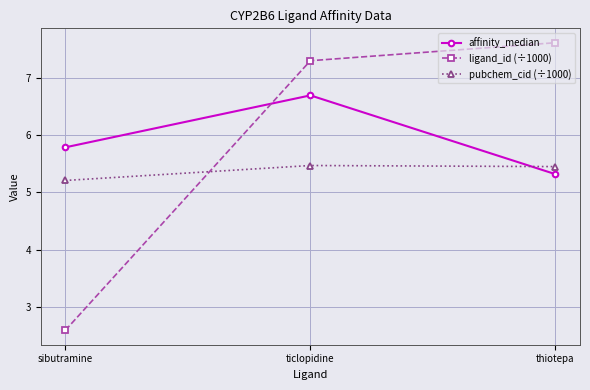

Rank the series by their average value, from highest to lowest.

affinity_median, ligand_id (÷1000), pubchem_cid (÷1000)